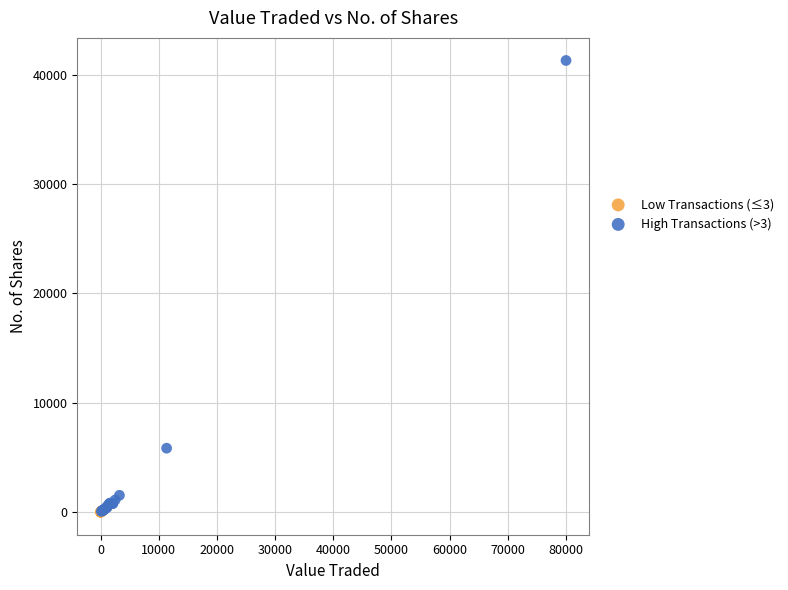

Which series reaches the maximum Y coordinate?

High Transactions (>3)